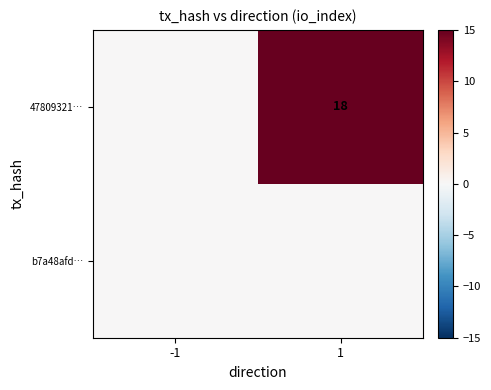

The 47809321… series shows 4 at 1. True or false?

False